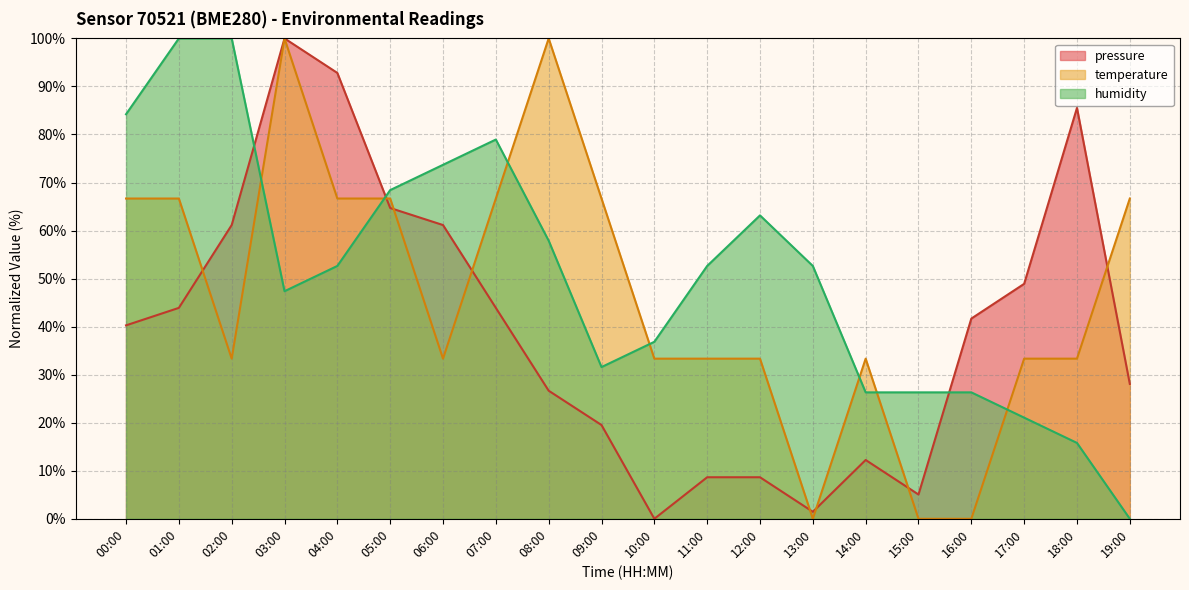

True or false: humidity and pressure cross at least once.

True